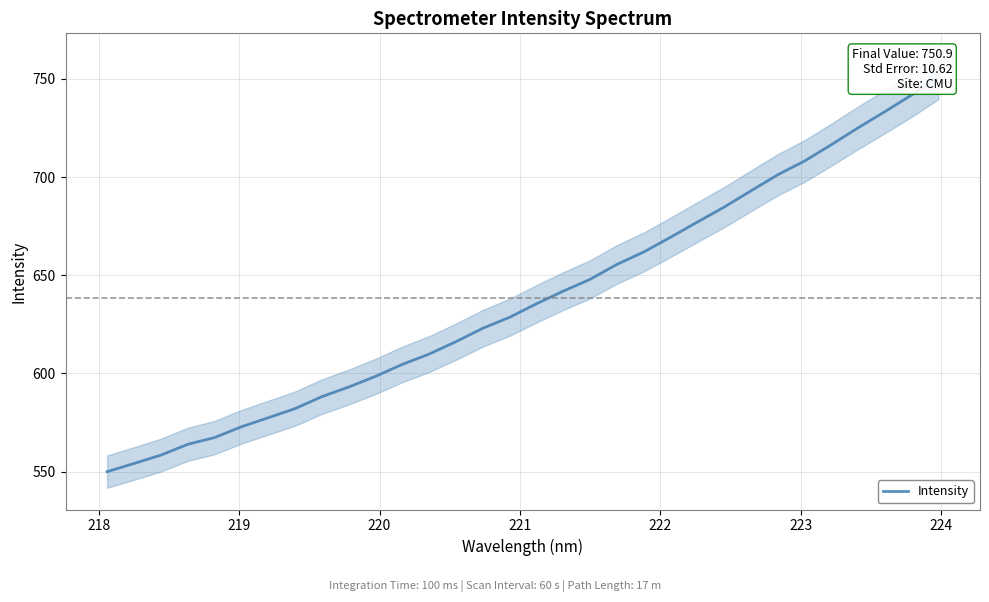

What is the average value?

638.5